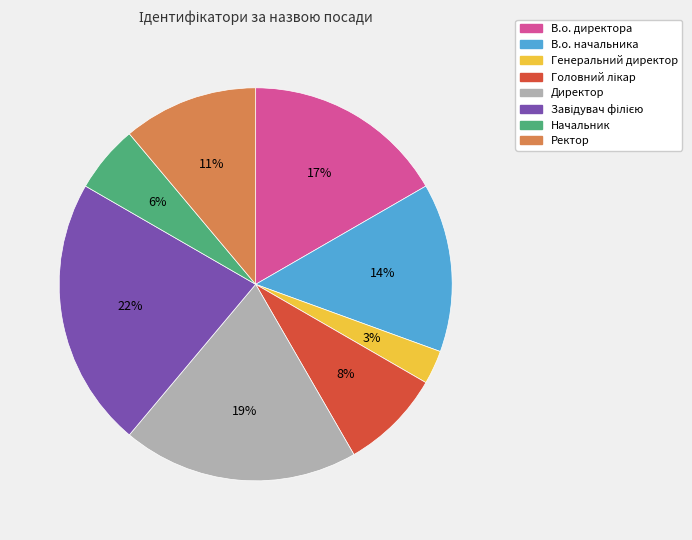

To the nearest percent, what is the difference between the largest and smallest slice percentages?

19%